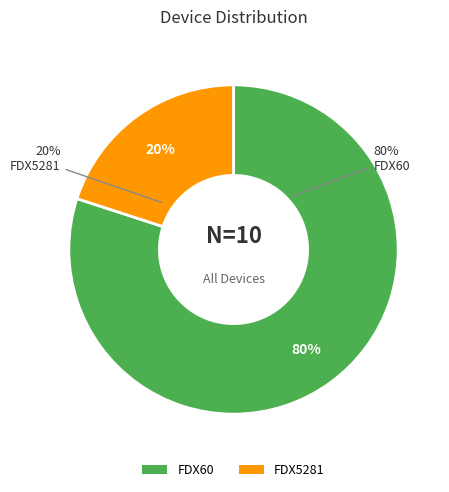

To the nearest percent, what is the difference between the FDX5281 and FDX60 slice percentages?

60%